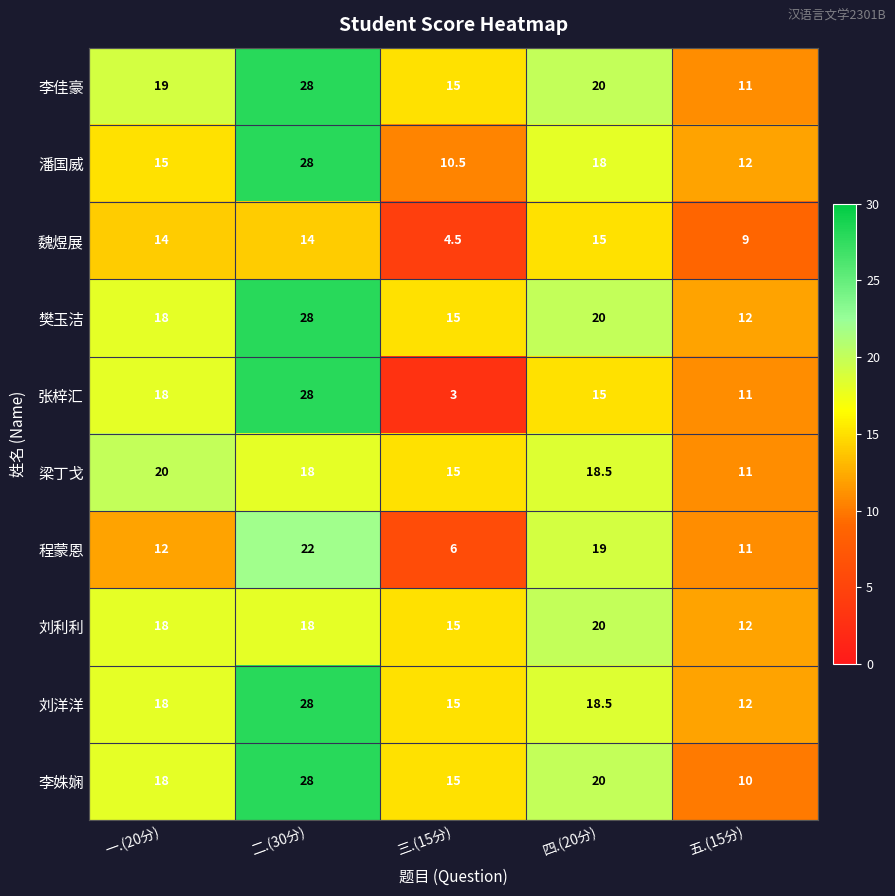

What is the highest value of the 程蒙恩 series?

22.0